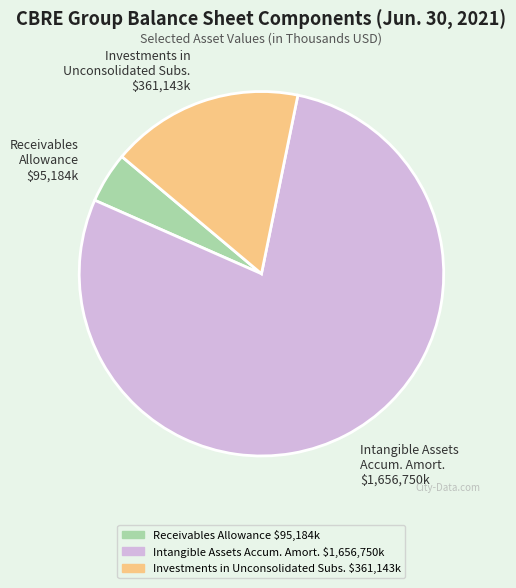

Is there a majority slice in this chart?

Yes